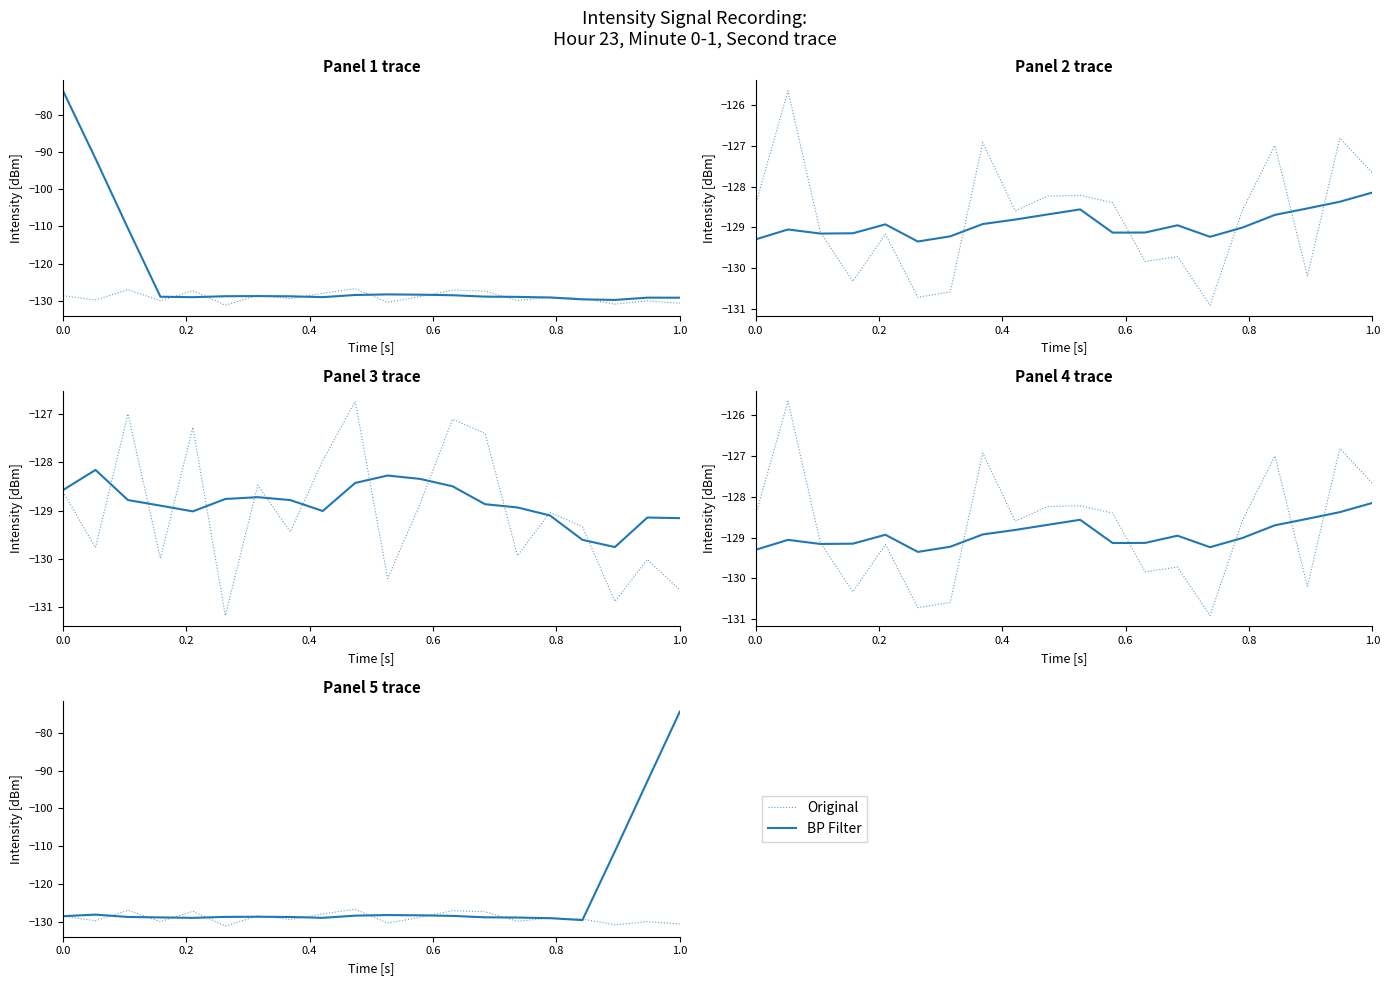

What is the difference between the maximum and second lowest values in the Original series?

4.1